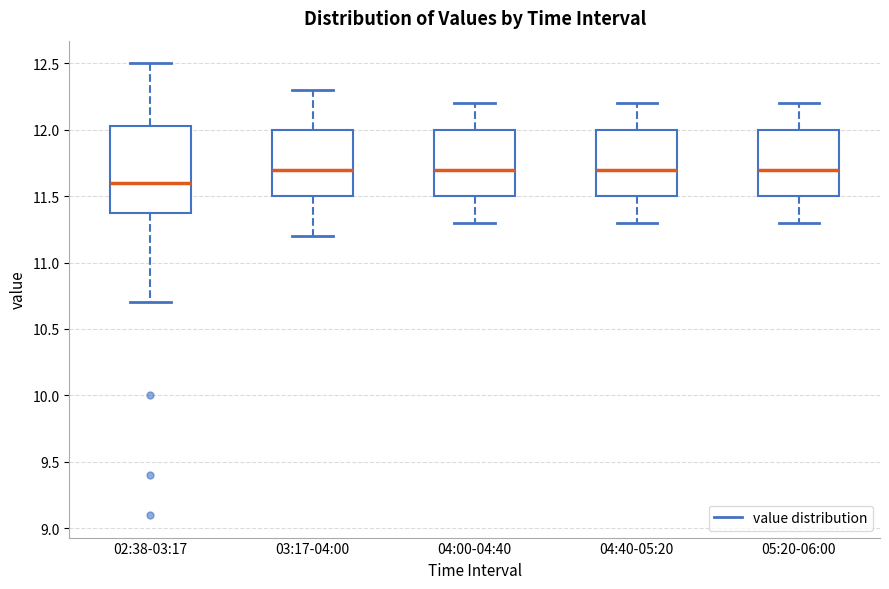

Reading left to right, read every box against the y-axis: the position of its median line, the range the box covers, and the ends of its whiskers. The values are not printed on the chart, so give them approximately, as read against the axis.

02:38-03:17: median 11.60, box 11.40 to 12.05, whiskers 10.70 to 12.50
03:17-04:00: median 11.70, box 11.50 to 12.00, whiskers 11.20 to 12.30
04:00-04:40: median 11.70, box 11.50 to 12.00, whiskers 11.30 to 12.20
04:40-05:20: median 11.70, box 11.50 to 12.00, whiskers 11.30 to 12.20
05:20-06:00: median 11.70, box 11.50 to 12.00, whiskers 11.30 to 12.20